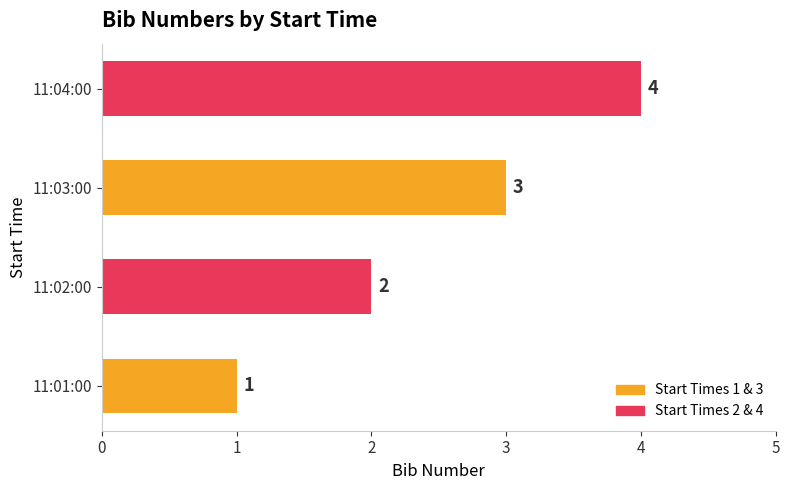

Count the values in the range 2 to 4.

3